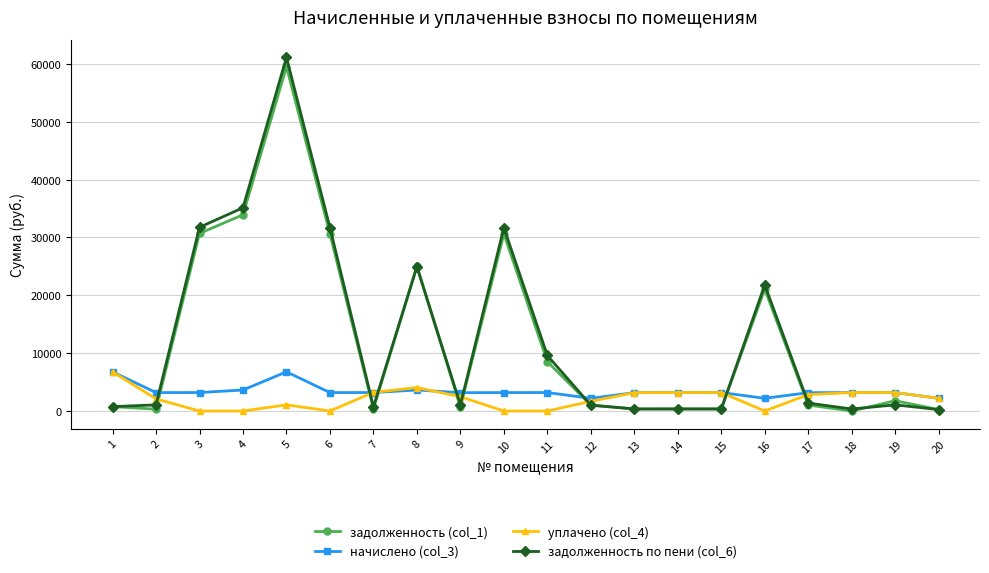

Count the number of data series in this chart.

4